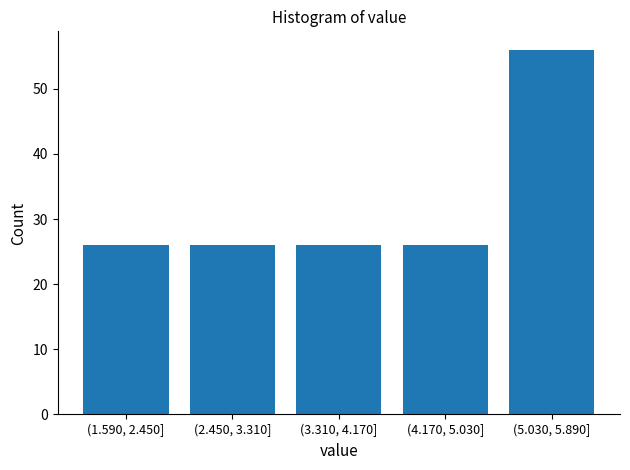

Reading left to right, transcribe all the data shown in this chart.

26	26	26	26	56